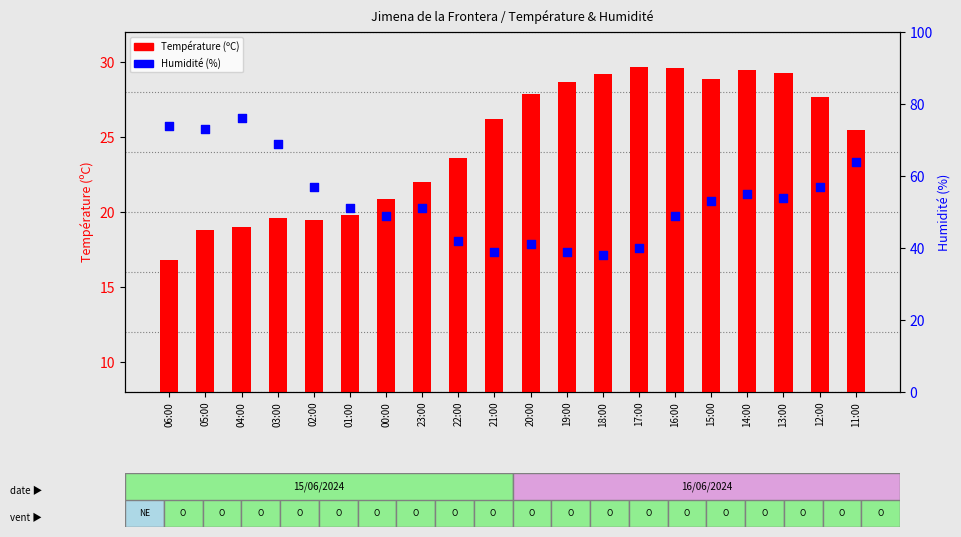

At how many categories does at least one series exceed 56?

7